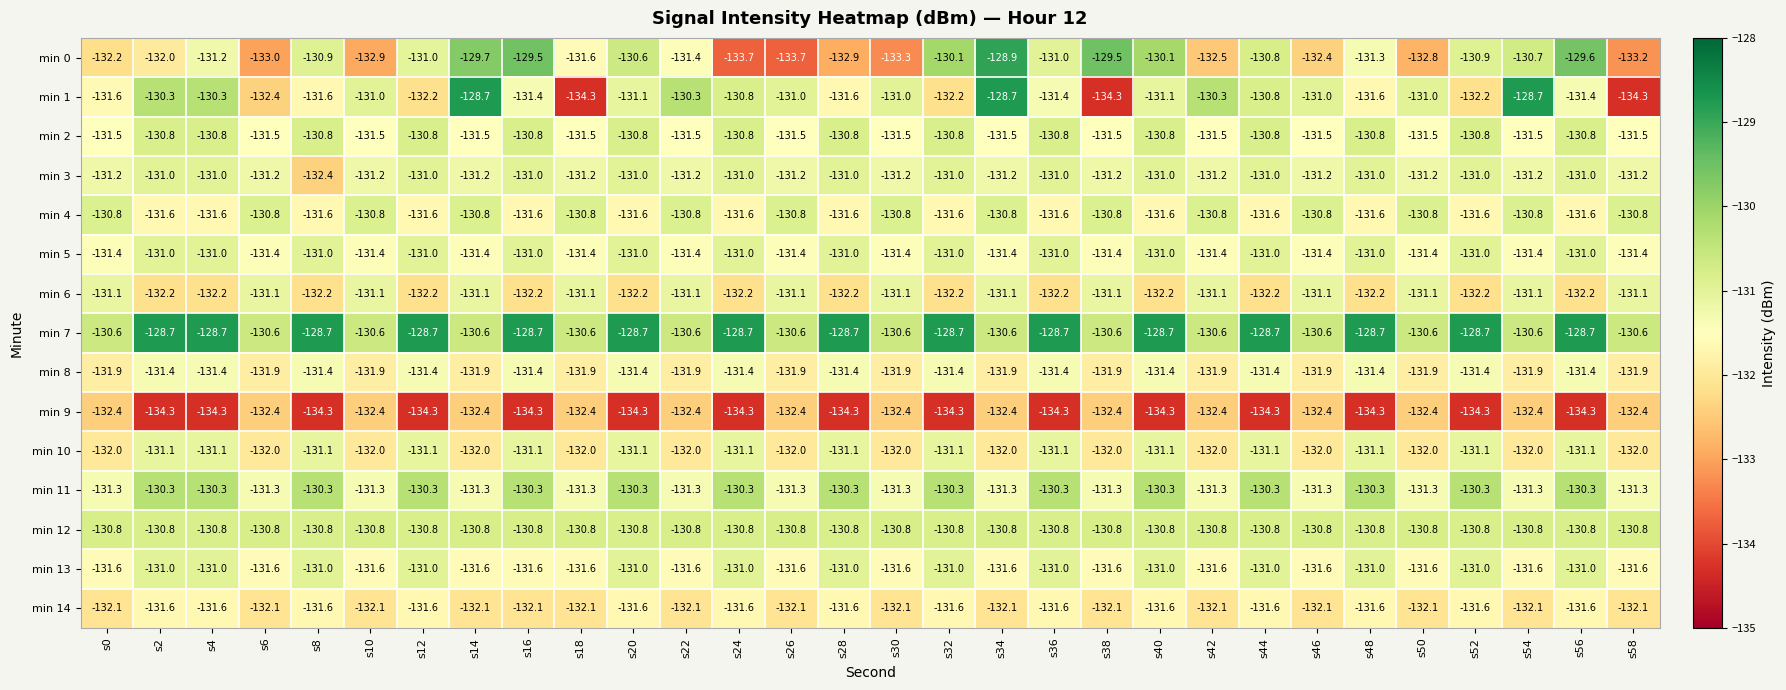

What is the minimum value for min 1?

-134.3